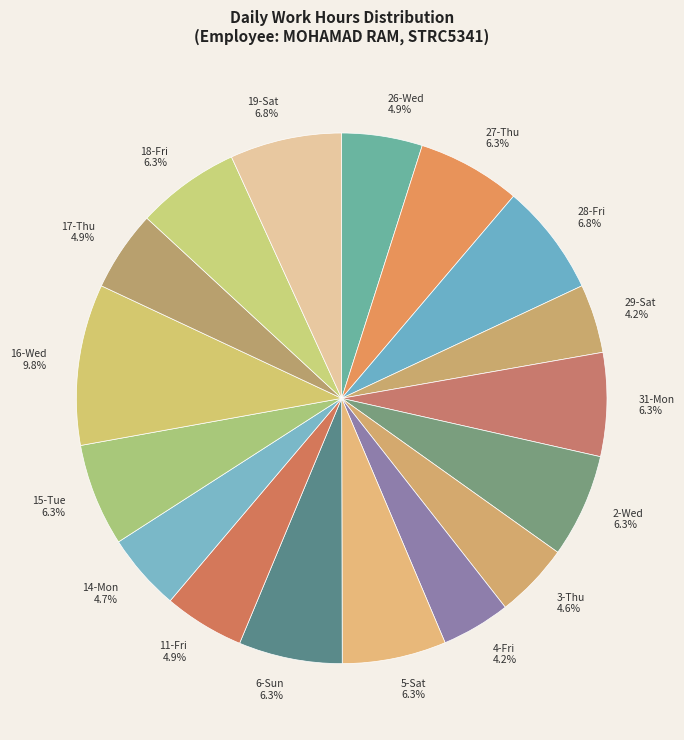

Which slice is the largest?

16-Wed